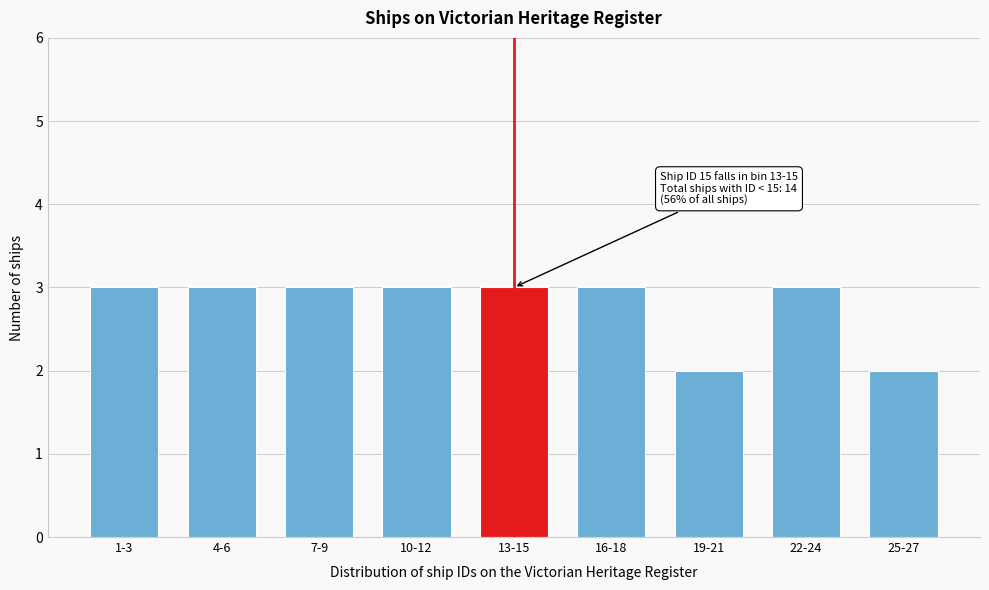

Reading left to right, transcribe all the data shown in this chart.

3	3	3	3	3	3	2	3	2